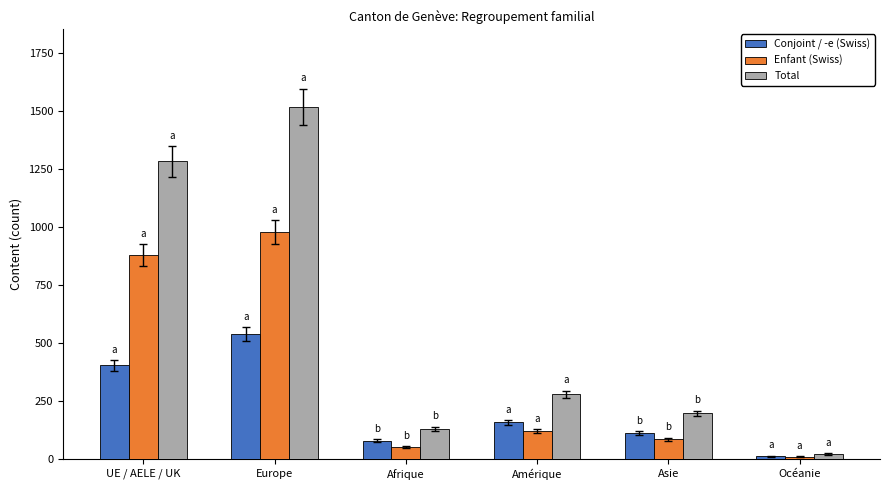

Where does the Conjoint / -e (Swiss) series first go above 158?

UE / AELE / UK